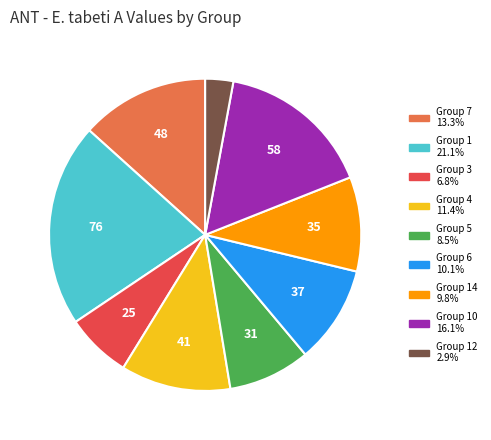

Is there any slice that represents more than half of the pie?

No